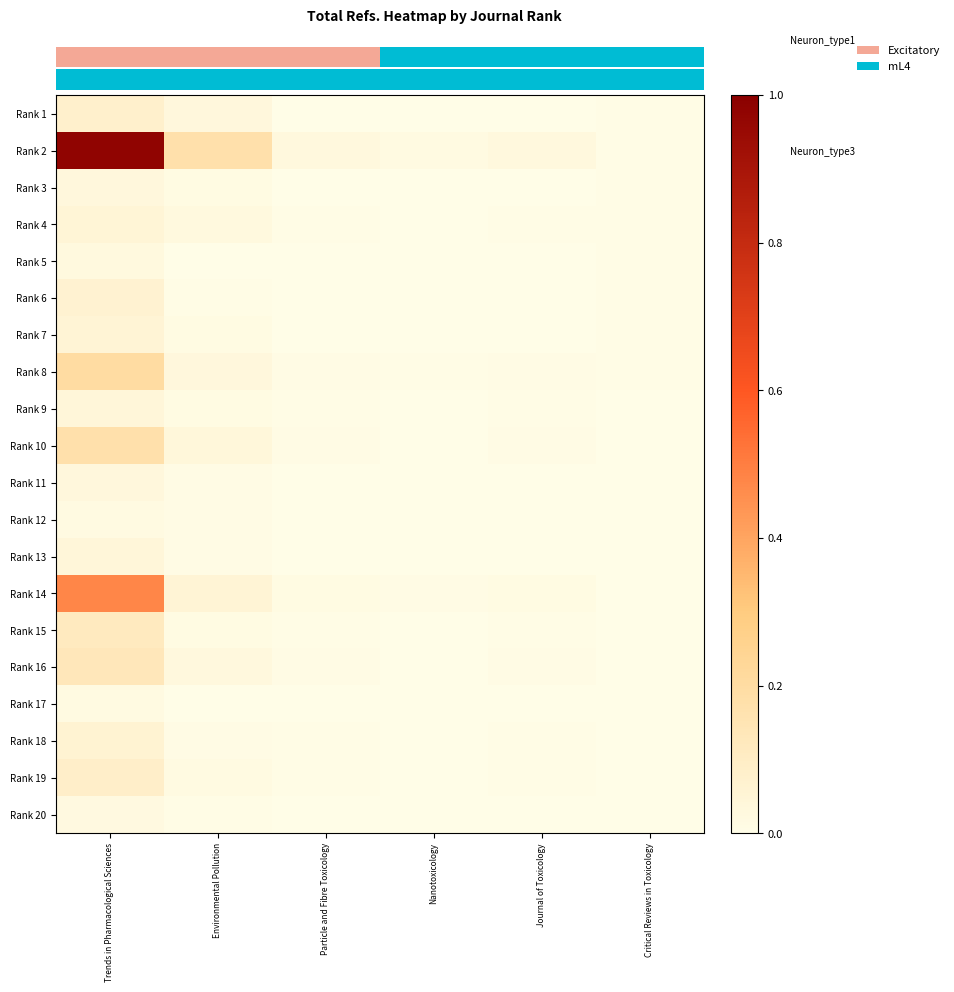

Reading left to right, list all the values displayed in this chart.

Rank 1: Trends in Pharmacological Sciences=7123	Environmental Pollution=3018	Particle and Fibre Toxicology=250	Nanotoxicology=93	Journal of Toxicology=284	Critical Reviews in Toxicology=586
Rank 2: Trends in Pharmacological Sciences=88097	Environmental Pollution=15679	Particle and Fibre Toxicology=2490	Nanotoxicology=1483	Journal of Toxicology=2523	Critical Reviews in Toxicology=673
Rank 3: Trends in Pharmacological Sciences=3157	Environmental Pollution=1082	Particle and Fibre Toxicology=149	Nanotoxicology=47	Journal of Toxicology=153	Critical Reviews in Toxicology=661
Rank 4: Trends in Pharmacological Sciences=4351	Environmental Pollution=2308	Particle and Fibre Toxicology=364	Nanotoxicology=77	Journal of Toxicology=364	Critical Reviews in Toxicology=617
Rank 5: Trends in Pharmacological Sciences=2386	Environmental Pollution=347	Particle and Fibre Toxicology=54	Nanotoxicology=21	Journal of Toxicology=54	Critical Reviews in Toxicology=606
Rank 6: Trends in Pharmacological Sciences=5971	Environmental Pollution=594	Particle and Fibre Toxicology=112	Nanotoxicology=48	Journal of Toxicology=112	Critical Reviews in Toxicology=442
Rank 7: Trends in Pharmacological Sciences=4868	Environmental Pollution=1211	Particle and Fibre Toxicology=324	Nanotoxicology=132	Journal of Toxicology=324	Critical Reviews in Toxicology=438
Rank 8: Trends in Pharmacological Sciences=18255	Environmental Pollution=3040	Particle and Fibre Toxicology=903	Nanotoxicology=415	Journal of Toxicology=903	Critical Reviews in Toxicology=418
Rank 9: Trends in Pharmacological Sciences=3619	Environmental Pollution=1281	Particle and Fibre Toxicology=429	Nanotoxicology=175	Journal of Toxicology=429	Critical Reviews in Toxicology=298
Rank 10: Trends in Pharmacological Sciences=15526	Environmental Pollution=3225	Particle and Fibre Toxicology=753	Nanotoxicology=309	Journal of Toxicology=753	Critical Reviews in Toxicology=280
Rank 11: Trends in Pharmacological Sciences=2842	Environmental Pollution=780	Particle and Fibre Toxicology=242	Nanotoxicology=65	Journal of Toxicology=242	Critical Reviews in Toxicology=177
Rank 12: Trends in Pharmacological Sciences=1720	Environmental Pollution=729	Particle and Fibre Toxicology=218	Nanotoxicology=41	Journal of Toxicology=218	Critical Reviews in Toxicology=164
Rank 13: Trends in Pharmacological Sciences=3709	Environmental Pollution=738	Particle and Fibre Toxicology=295	Nanotoxicology=109	Journal of Toxicology=295	Critical Reviews in Toxicology=109
Rank 14: Trends in Pharmacological Sciences=42904	Environmental Pollution=4801	Particle and Fibre Toxicology=1217	Nanotoxicology=792	Journal of Toxicology=1217	Critical Reviews in Toxicology=203
Rank 15: Trends in Pharmacological Sciences=10206	Environmental Pollution=1345	Particle and Fibre Toxicology=405	Nanotoxicology=116	Journal of Toxicology=405	Critical Reviews in Toxicology=100
Rank 16: Trends in Pharmacological Sciences=11755	Environmental Pollution=2549	Particle and Fibre Toxicology=735	Nanotoxicology=244	Journal of Toxicology=735	Critical Reviews in Toxicology=125
Rank 17: Trends in Pharmacological Sciences=1453	Environmental Pollution=346	Particle and Fibre Toxicology=133	Nanotoxicology=41	Journal of Toxicology=133	Critical Reviews in Toxicology=41
Rank 18: Trends in Pharmacological Sciences=5369	Environmental Pollution=930	Particle and Fibre Toxicology=355	Nanotoxicology=102	Journal of Toxicology=355	Critical Reviews in Toxicology=99
Rank 19: Trends in Pharmacological Sciences=7821	Environmental Pollution=1576	Particle and Fibre Toxicology=468	Nanotoxicology=138	Journal of Toxicology=468	Critical Reviews in Toxicology=103
Rank 20: Trends in Pharmacological Sciences=2104	Environmental Pollution=370	Particle and Fibre Toxicology=134	Nanotoxicology=39	Journal of Toxicology=134	Critical Reviews in Toxicology=41